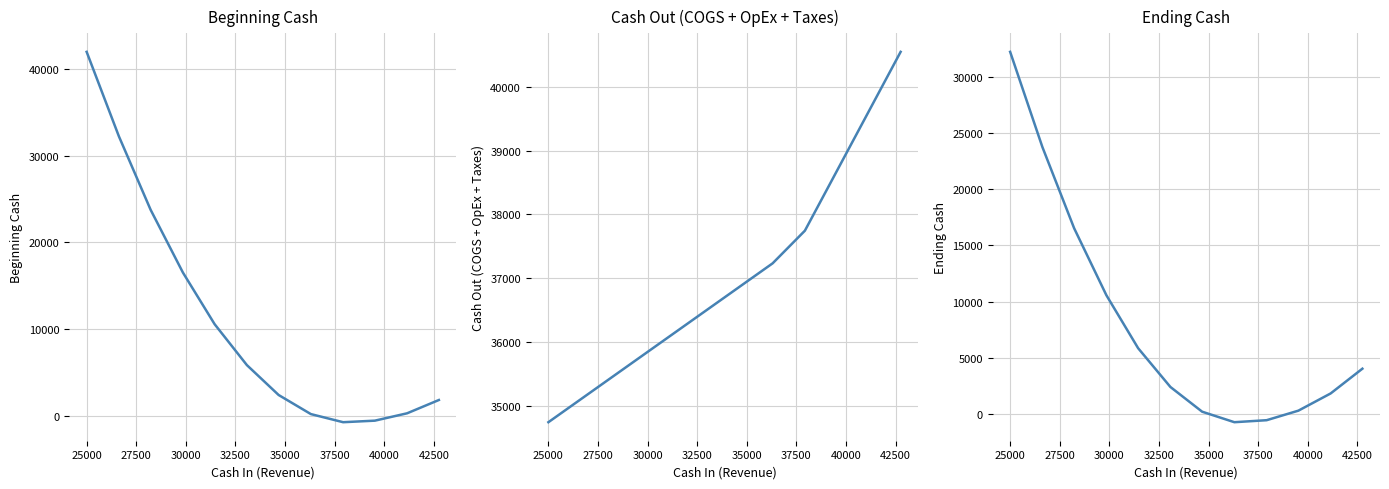

What is the label of the 7th point from the right?

35000